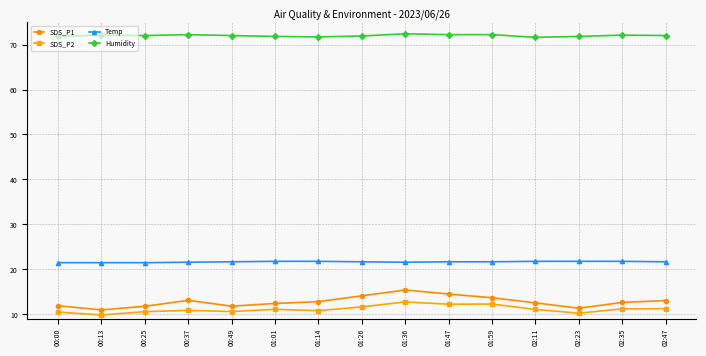

What is the maximum value shown in the chart?

72.4